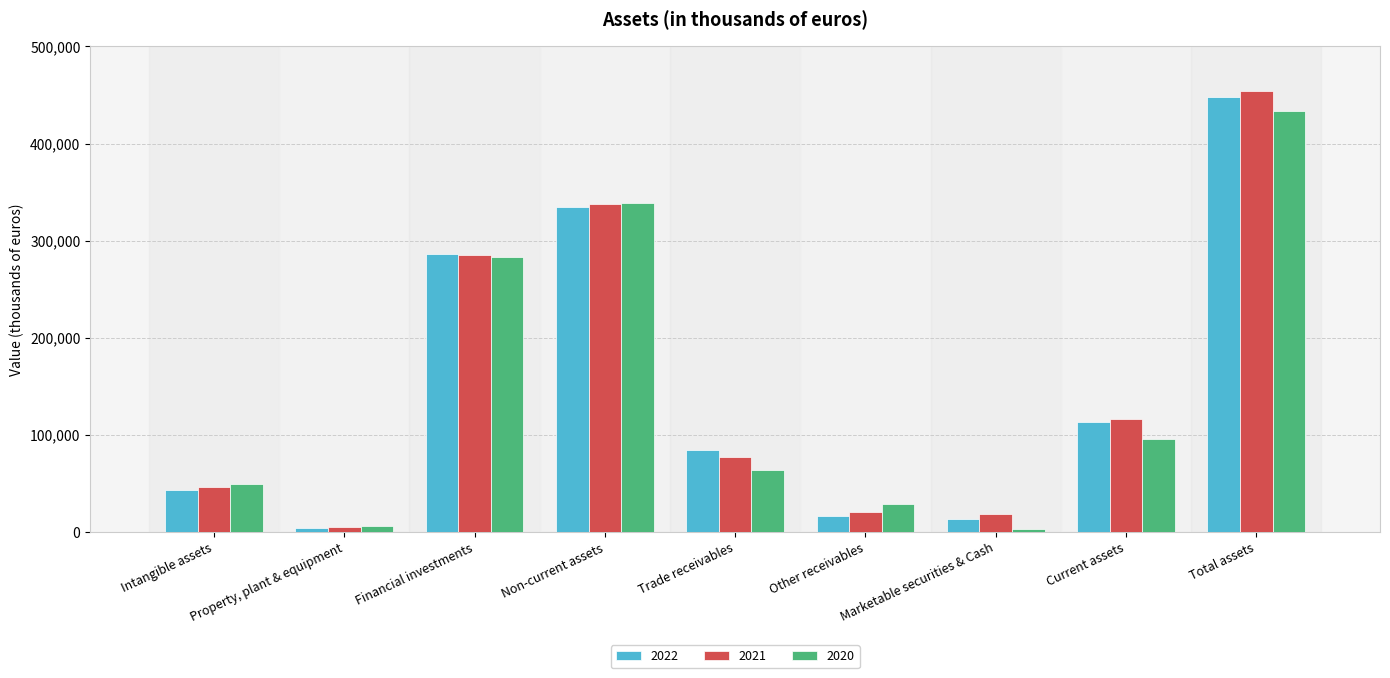

How many series are shown in this chart?

3